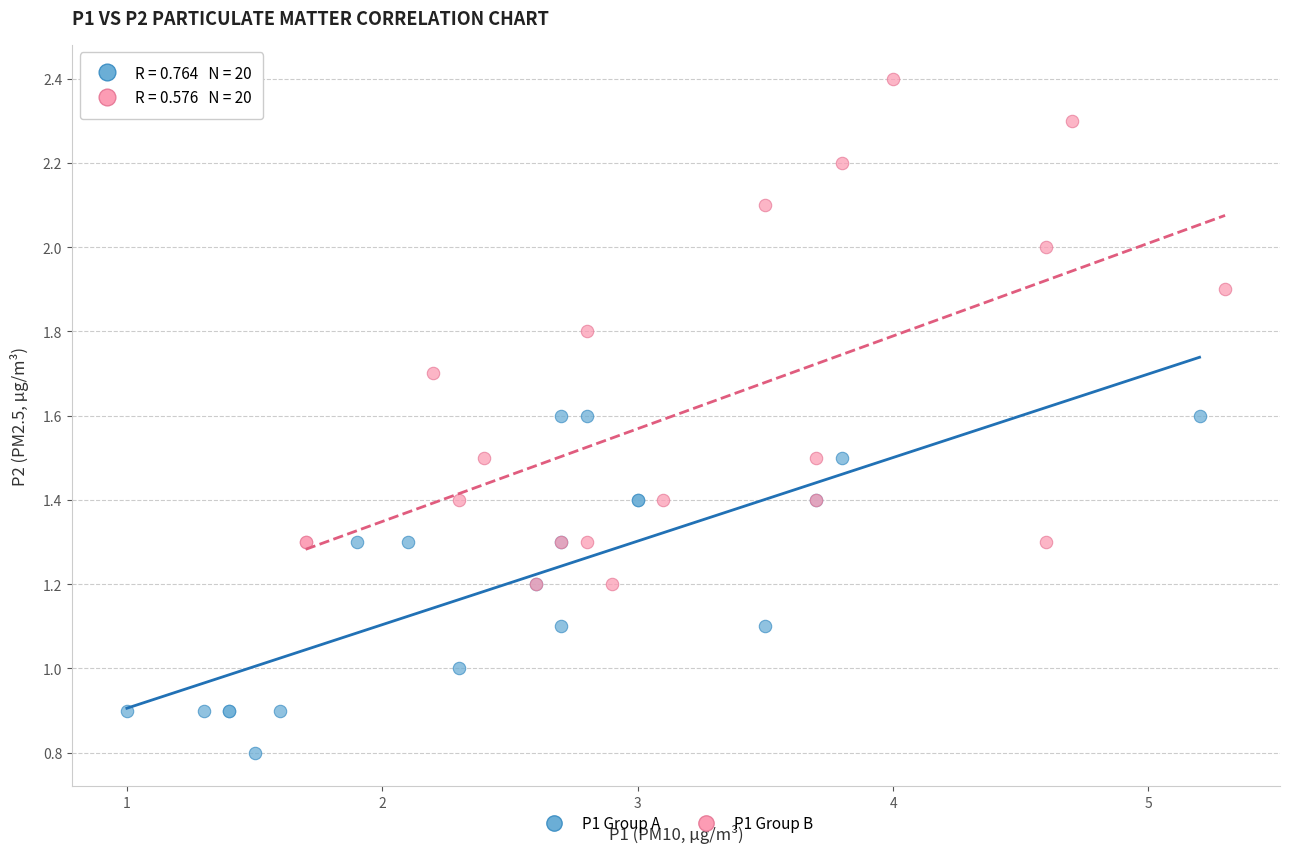

Which series reaches the maximum Y coordinate?

P1 Group B